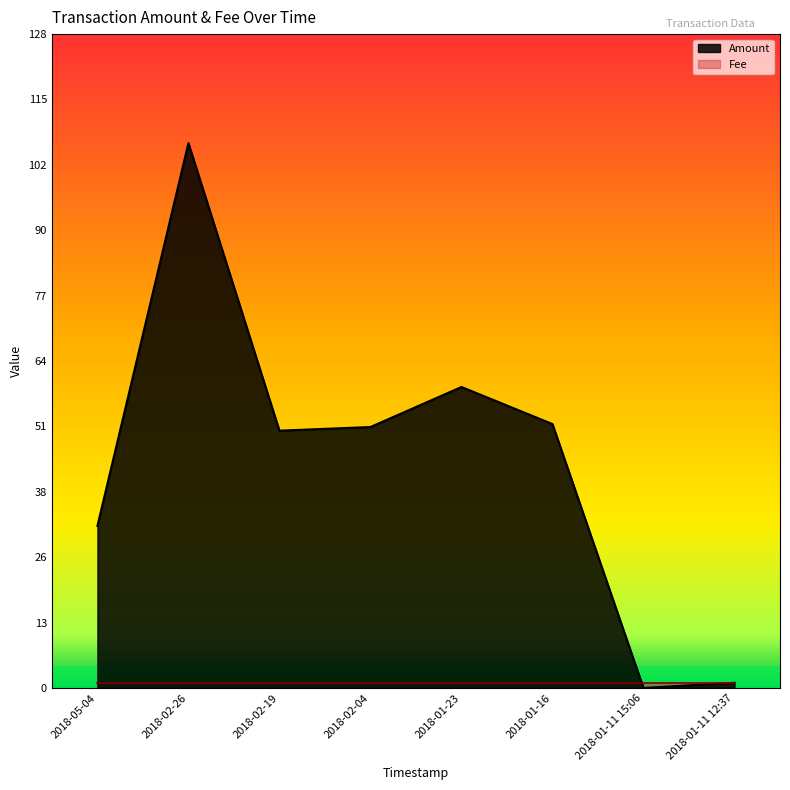

At which label does the data first exceed 51?

2018-02-26